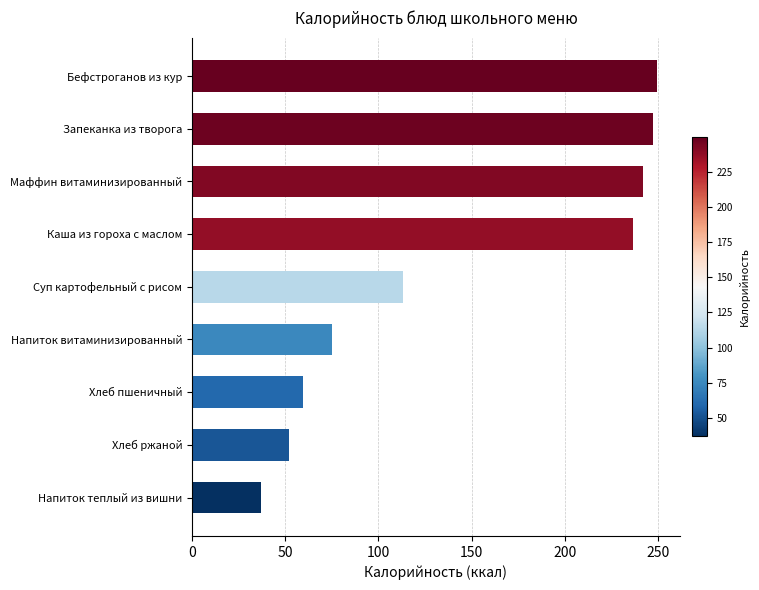

How many distinct data groups are displayed?

1